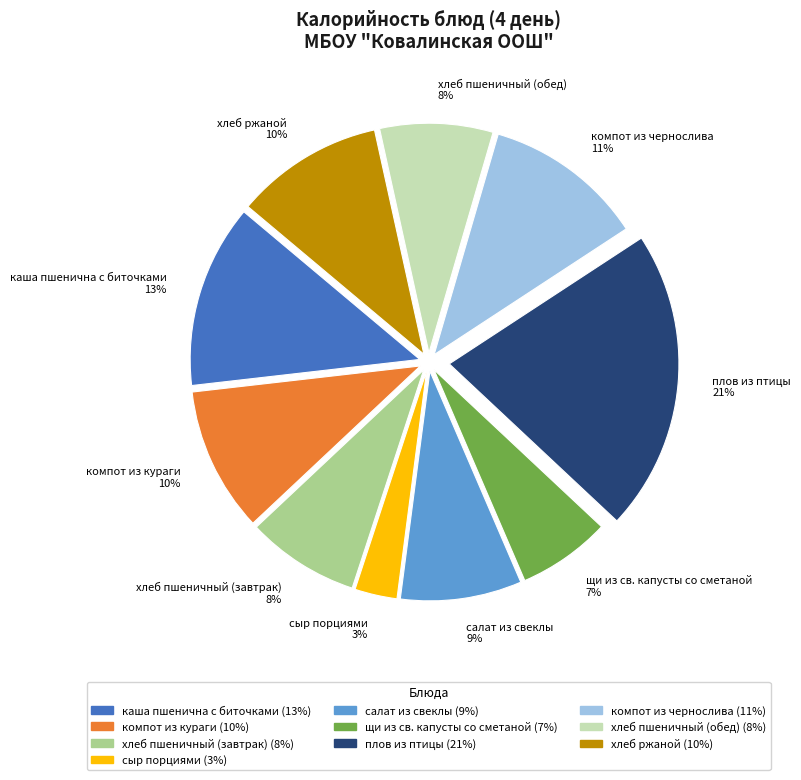

Which slice is the smallest?

сыр порциями